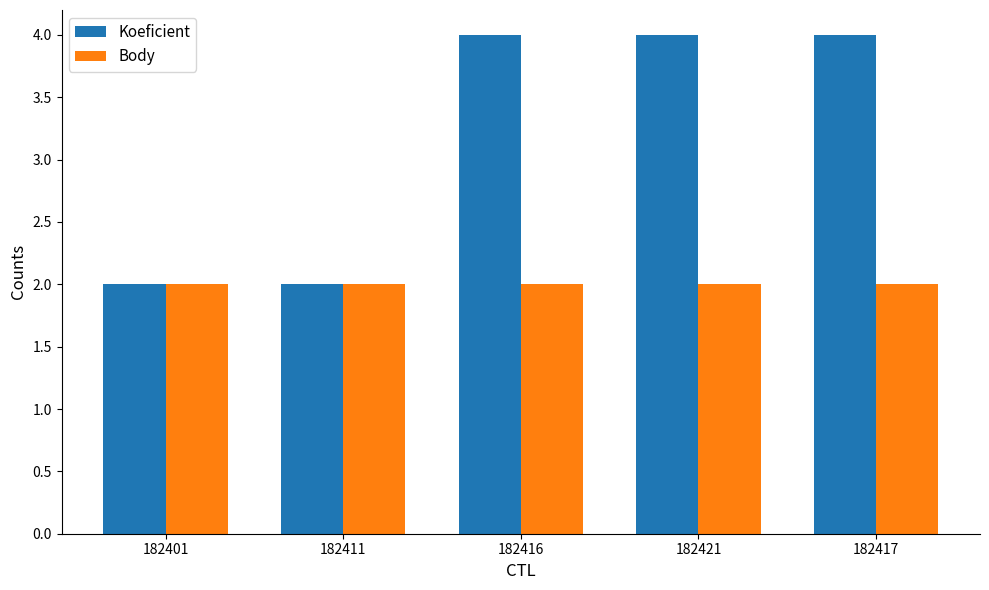

How many bars are there in total?

10